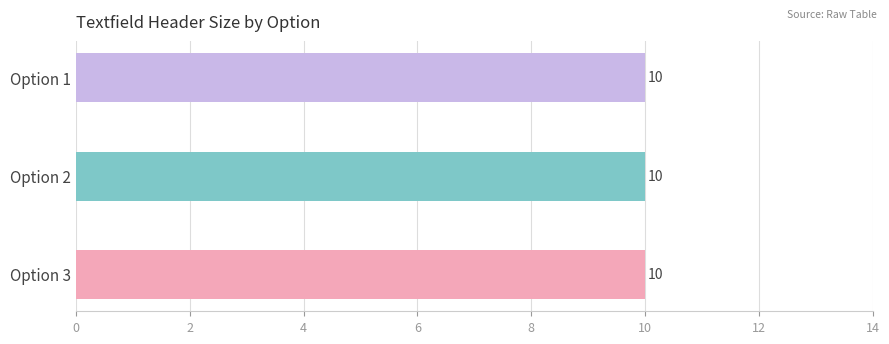

Does the chart contain any negative values?

No